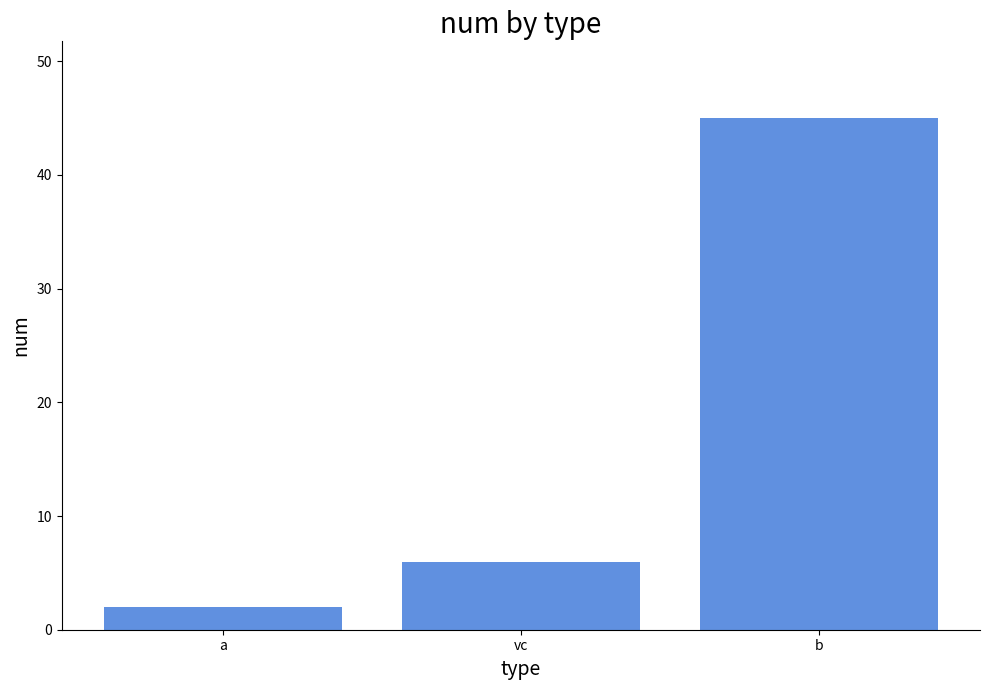

What is the label of the 2nd bar from the right?

vc